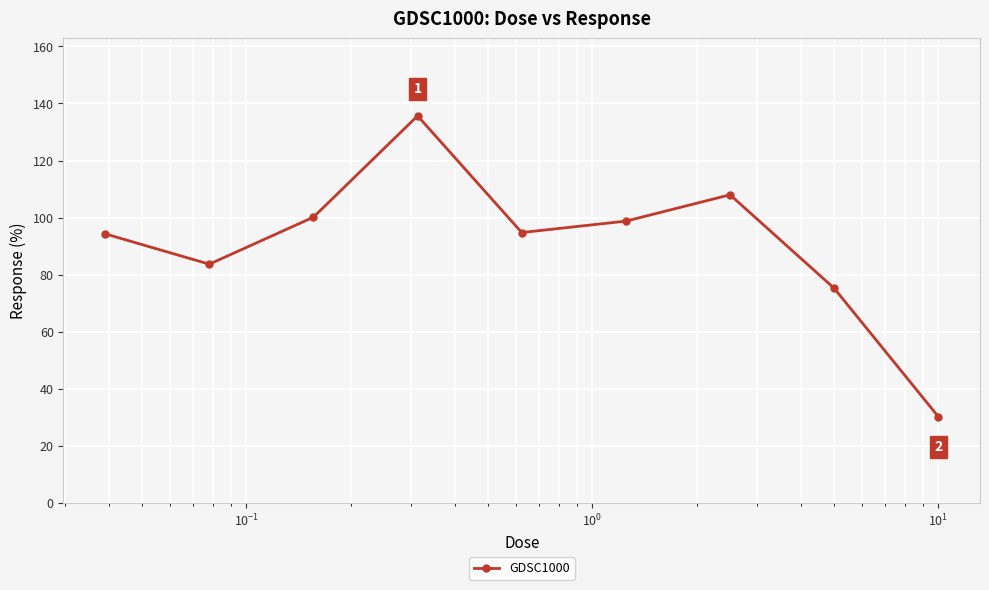

What is the difference between the maximum and minimum values?

105.5